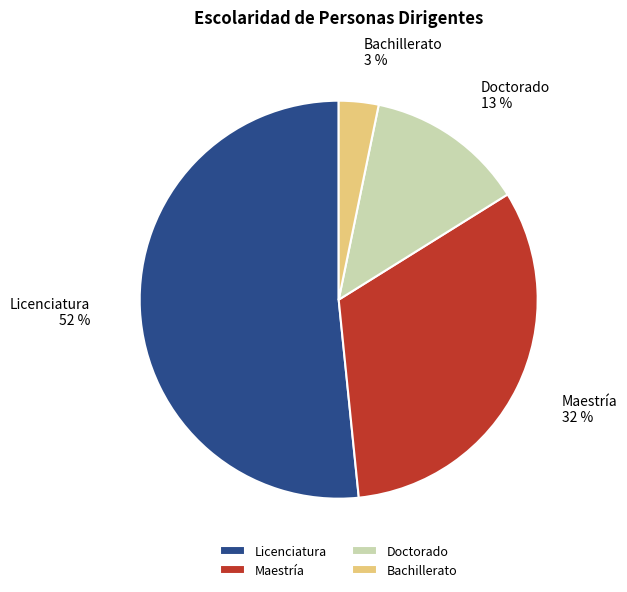

Rank the categories by value from highest to lowest.

Licenciatura, Maestría, Doctorado, Bachillerato